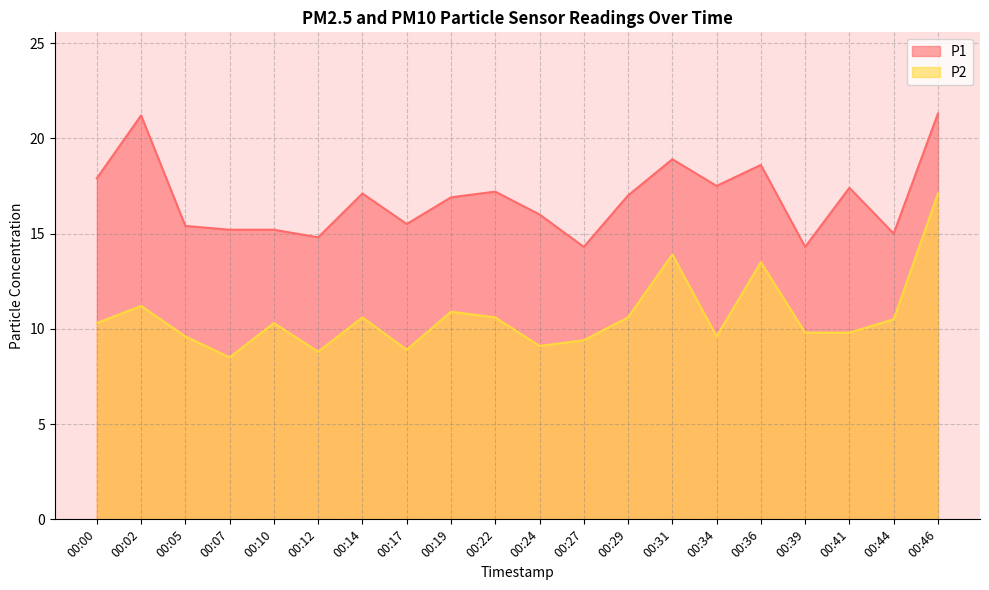

True or false: P2 has a value of 9.1 at 00:24.

True